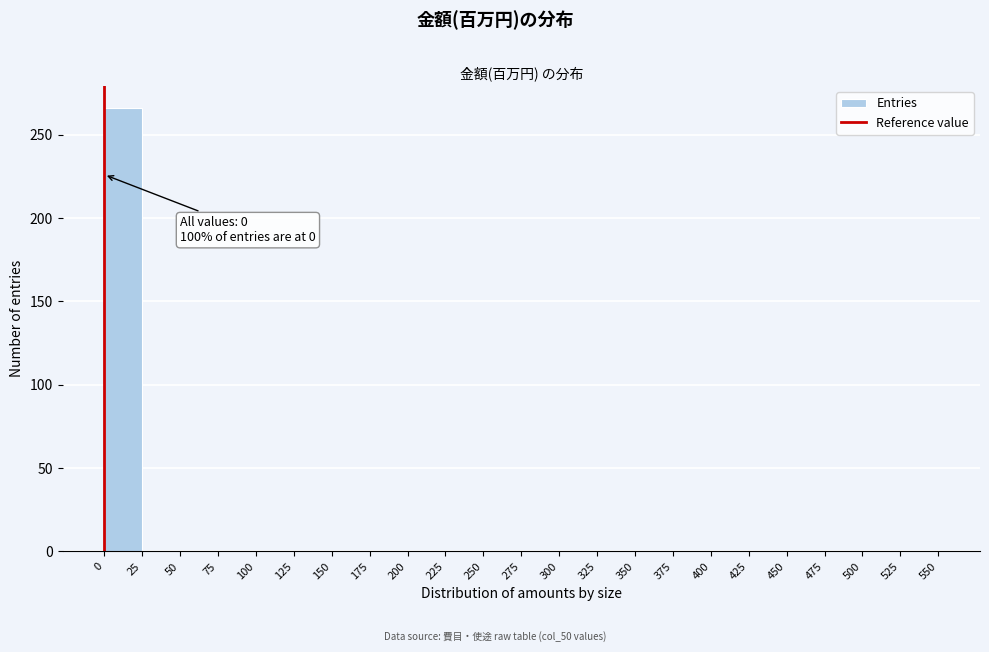

Over which range of the x-axis is the bar tallest?

0 to 25